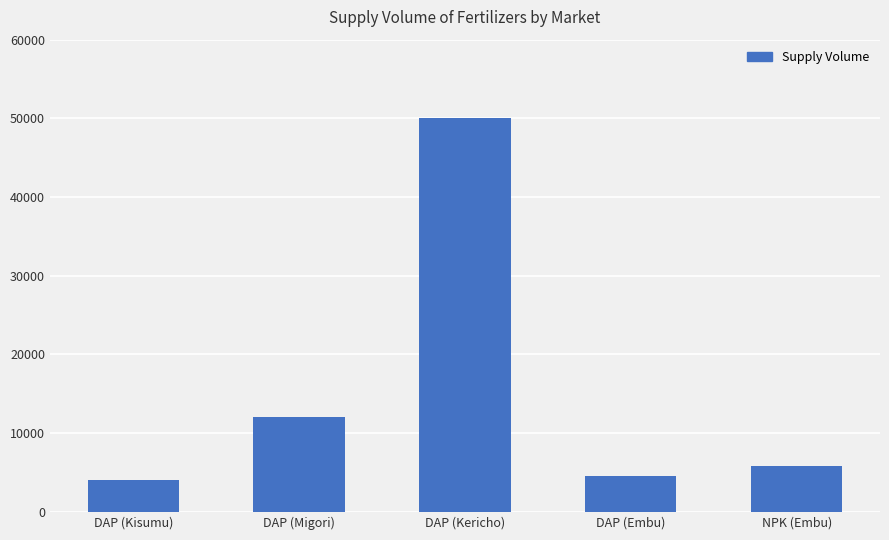

What is the minimum value shown in the chart?

4000